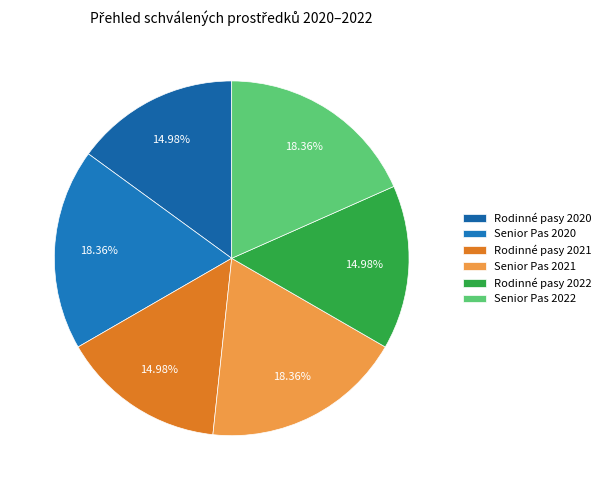

How many slices are in this pie chart?

6